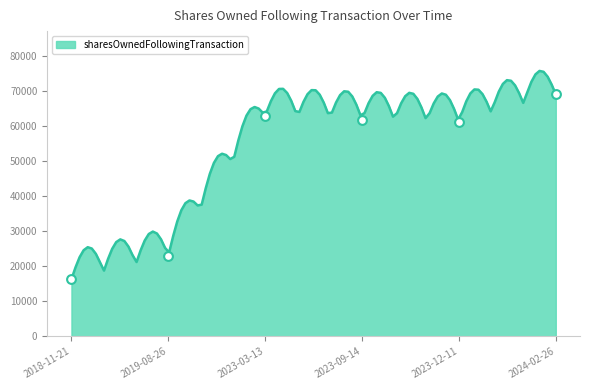

Which has a higher value, 2019-08-26 or 2024-02-26?

2024-02-26